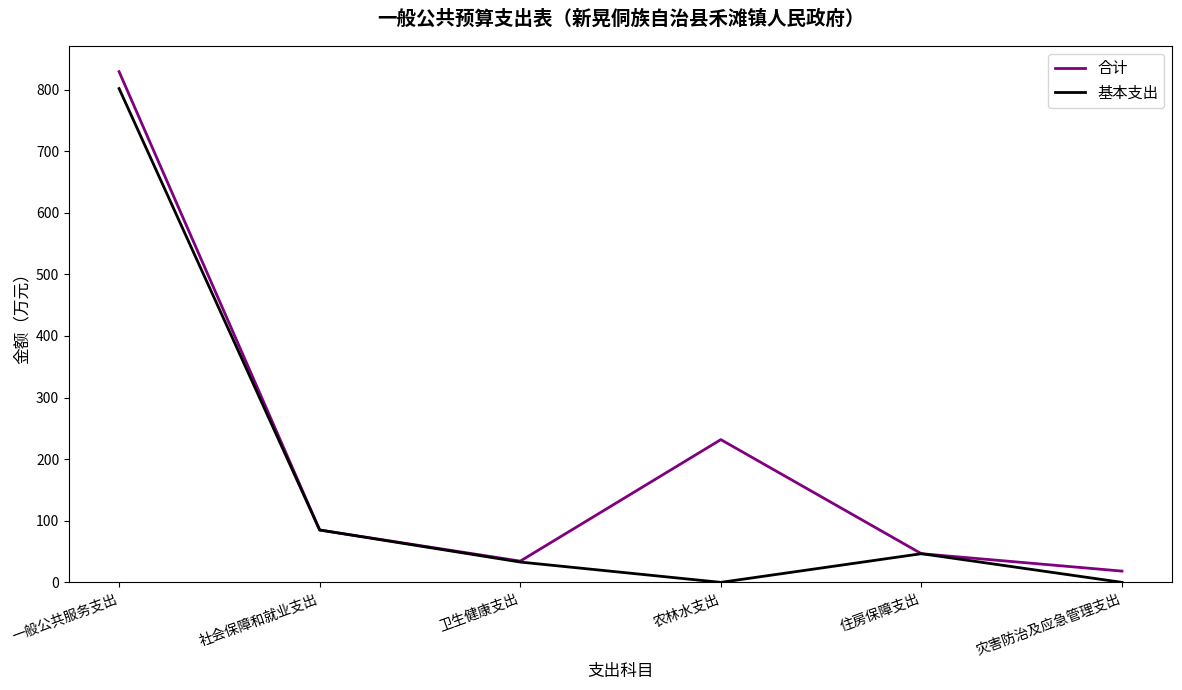

Which series changed the most between 社会保障和就业支出 and 卫生健康支出?

基本支出